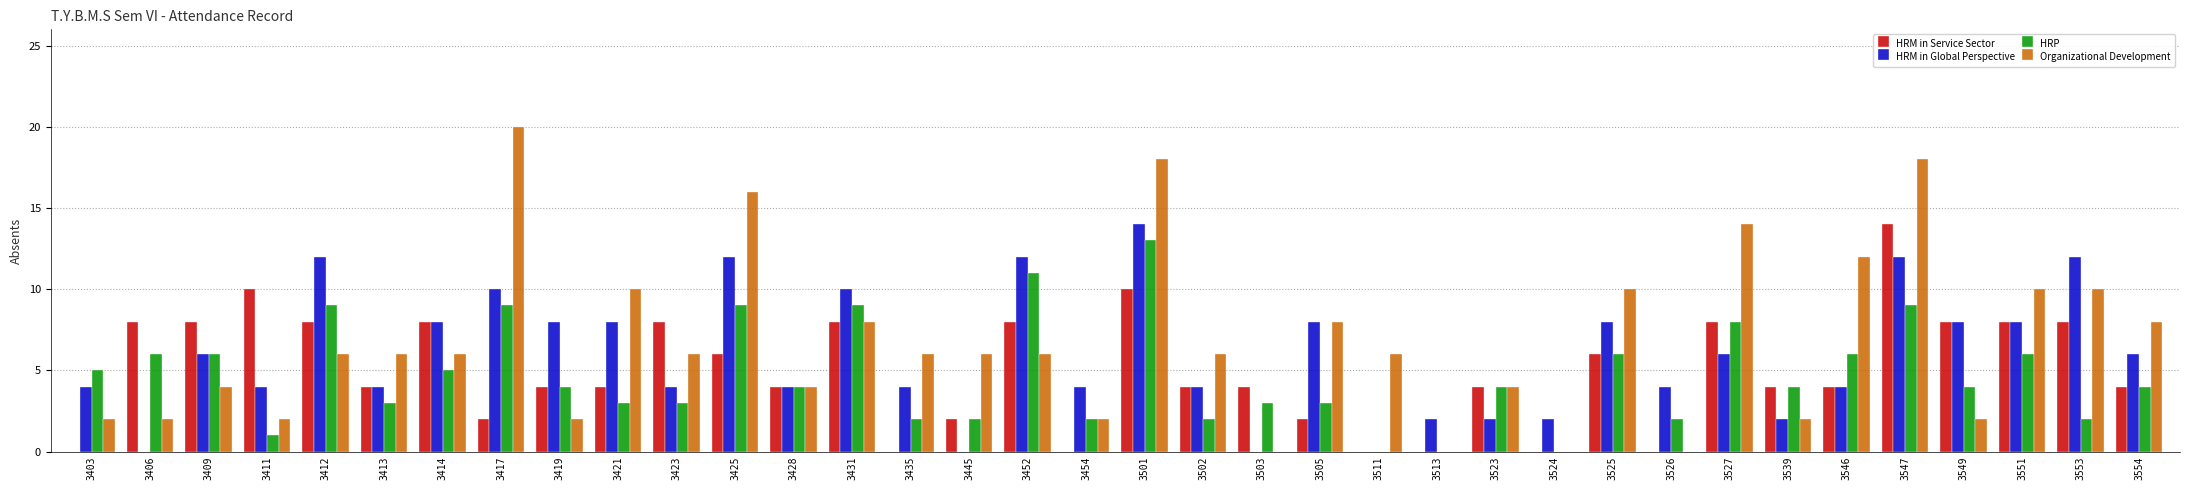

What is the sum of all Organizational Development values?

242